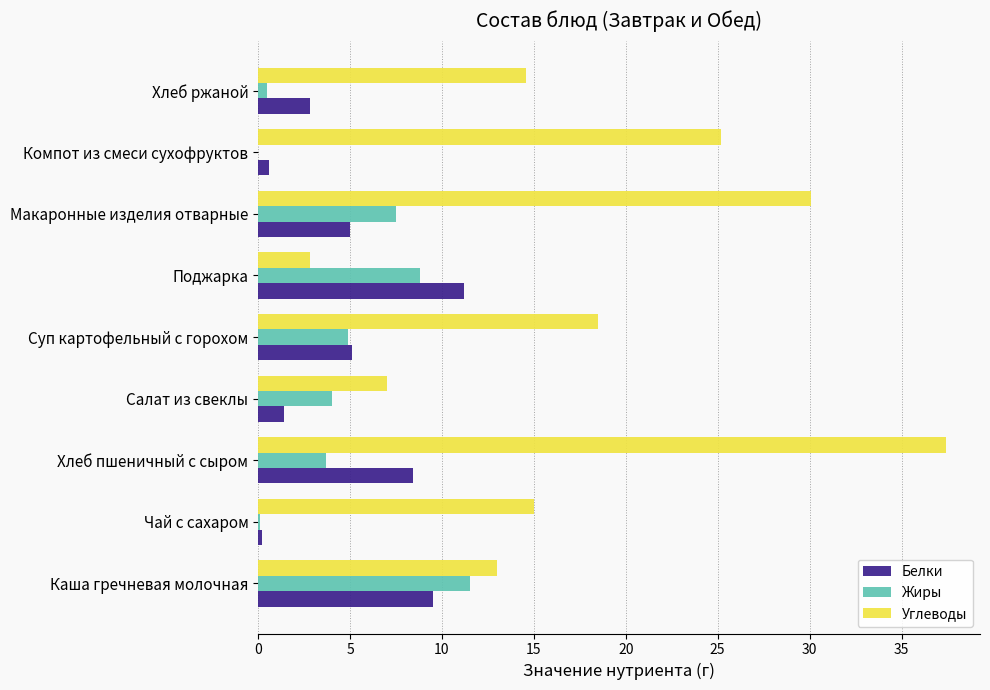

How many categories are shown in the chart?

9